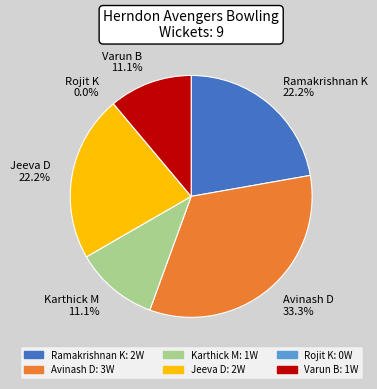

What percentage is the Karthick M slice, to the nearest percent?

11%